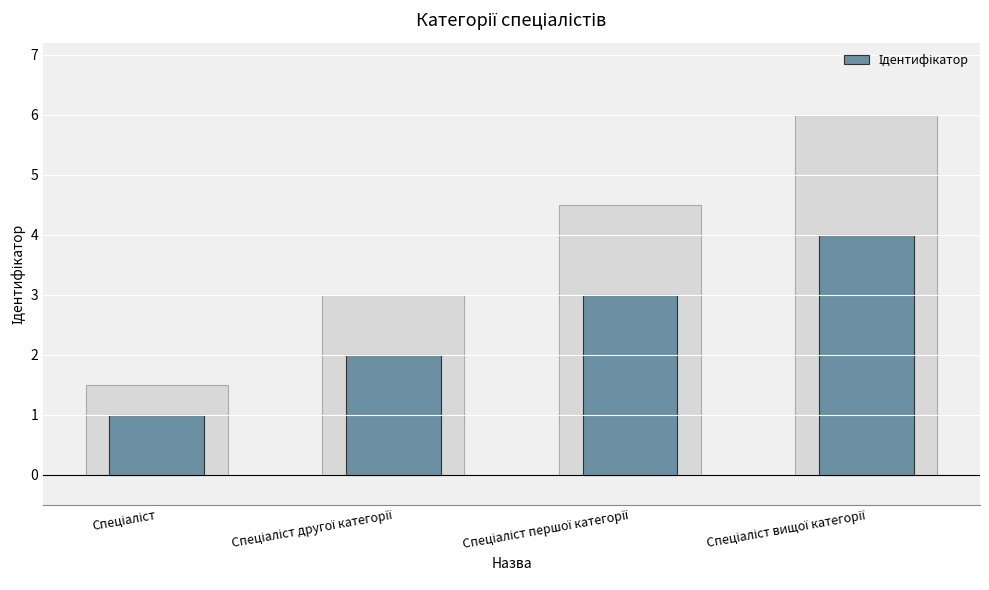

What is the maximum value shown in the chart?

4